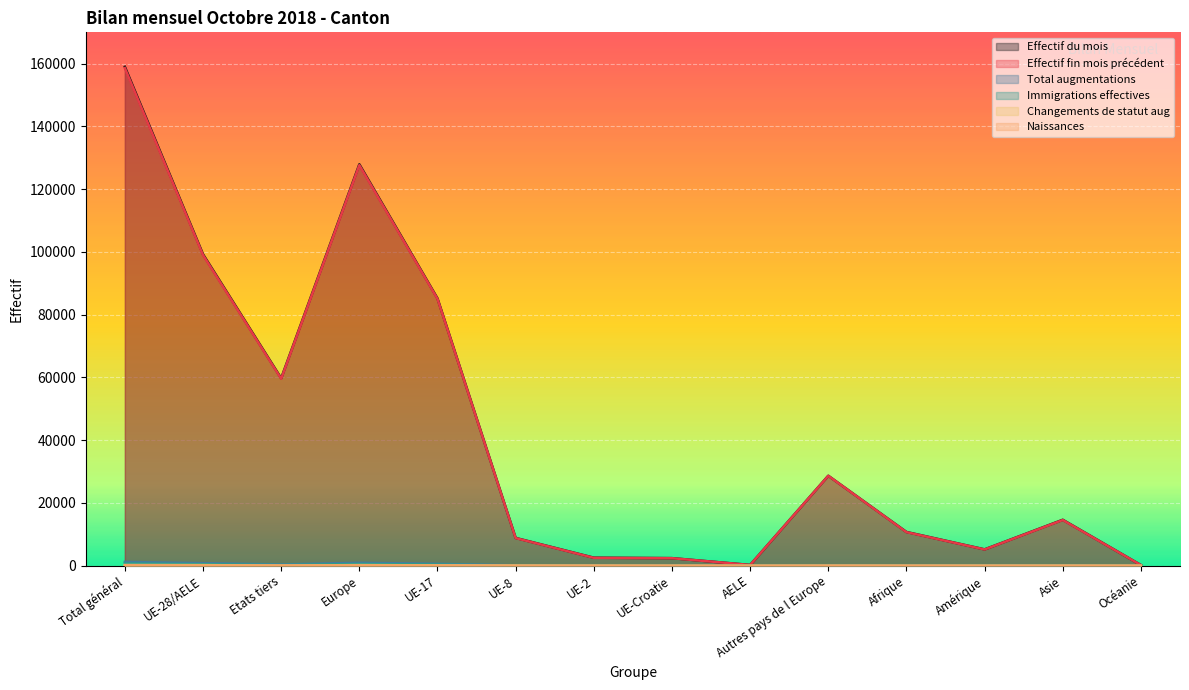

What position from the left is Etats tiers?

3